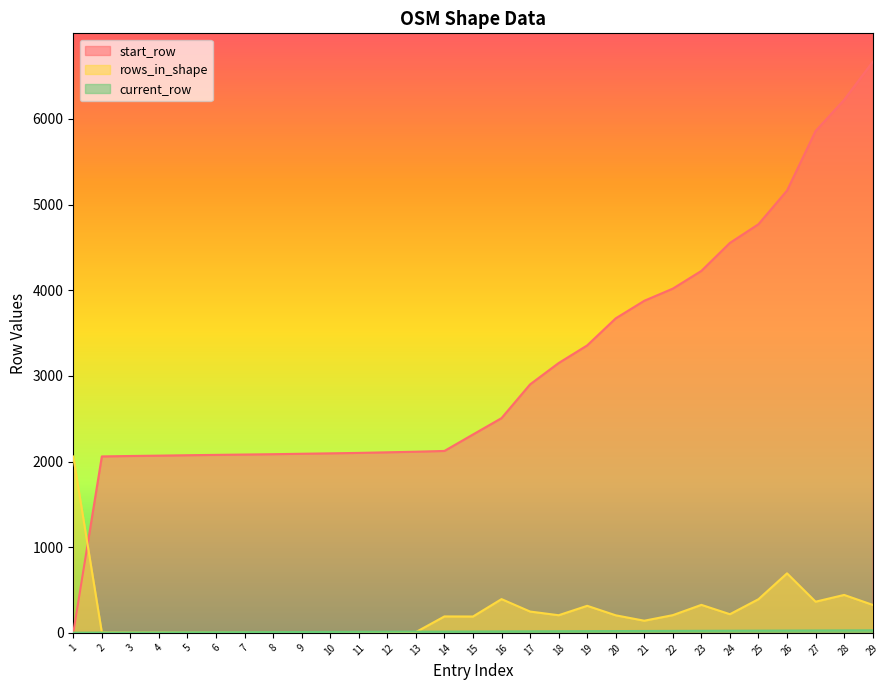

Reading right to left, list all the values displayed in this chart.

start_row: 29=6666	28=6223	27=5859	26=5164	25=4771	24=4553	23=4226	22=4019	21=3877	20=3672	19=3356	18=3150	17=2901	16=2507	15=2316	14=2124	13=2115	12=2108	11=2101	10=2096	9=2091	8=2086	7=2082	6=2078	5=2074	4=2069	3=2065	2=2060	1=1
rows_in_shape: 29=327	28=443	27=364	26=695	25=393	24=218	23=327	22=207	21=142	20=205	19=316	18=206	17=249	16=394	15=191	14=192	13=9	12=7	11=7	10=5	9=5	8=5	7=4	6=4	5=4	4=5	3=4	2=5	1=2059
current_row: 29=30	28=29	27=28	26=27	25=26	24=25	23=24	22=23	21=22	20=21	19=20	18=19	17=18	16=17	15=16	14=15	13=14	12=13	11=12	10=11	9=10	8=9	7=8	6=7	5=6	4=5	3=4	2=3	1=2